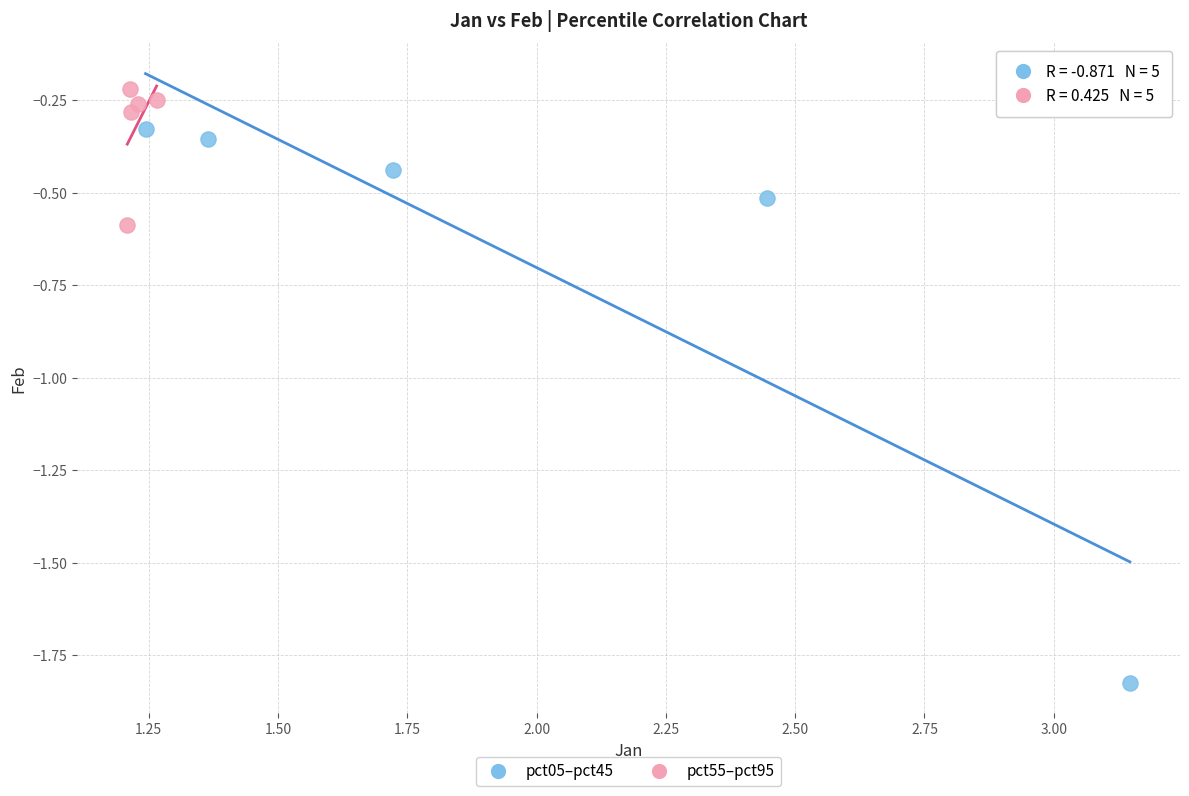

Which series contains the highest Y value?

pct55–pct95